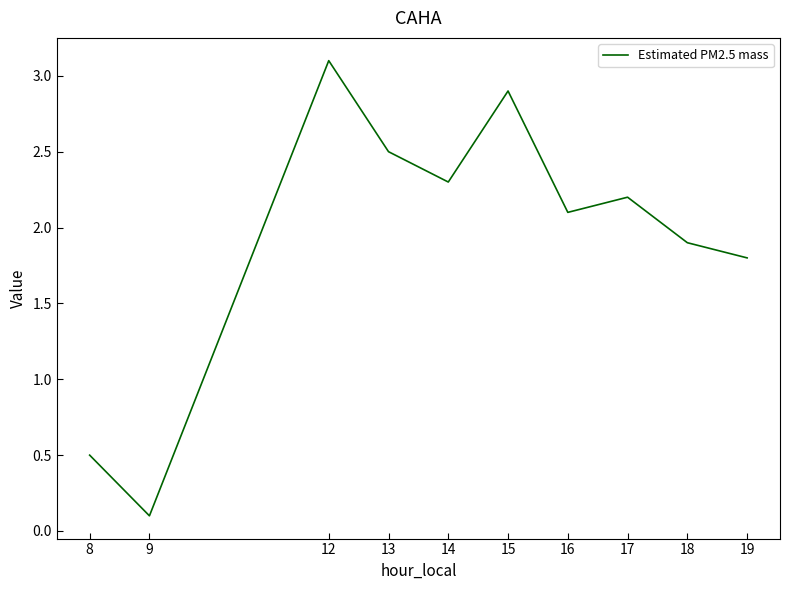

What is the greatest value displayed?

3.1